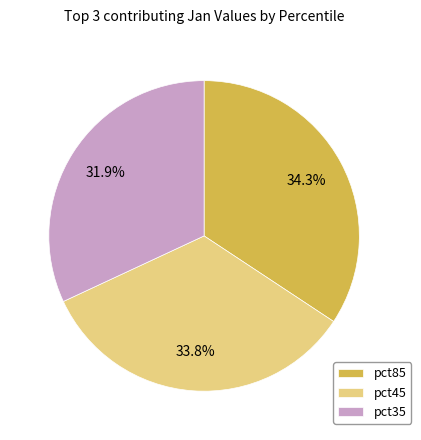

How many slices are in this pie chart?

3